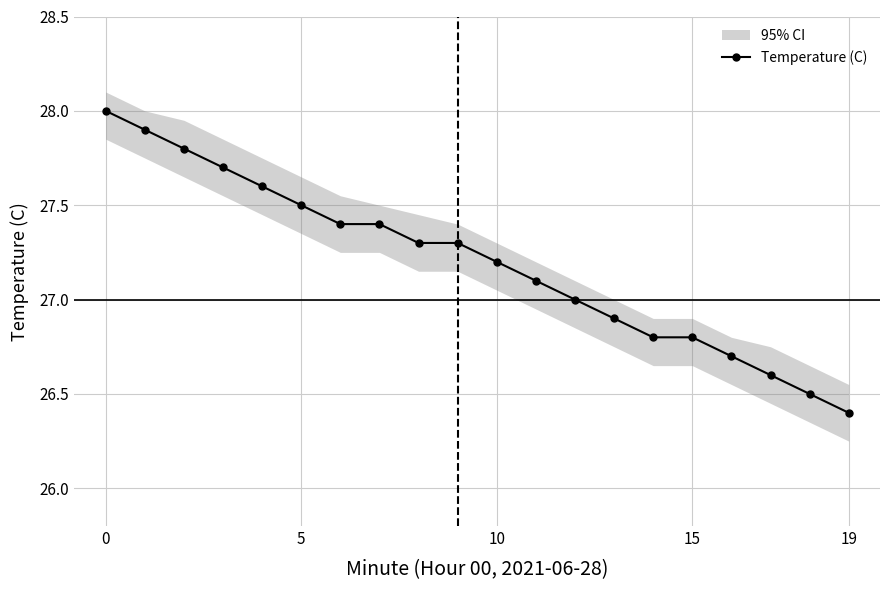

How many lines are shown in the chart?

1